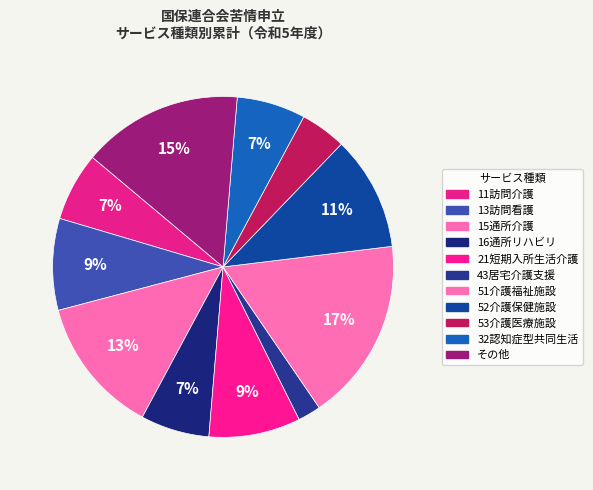

Which category has the biggest portion of the pie?

51介護福祉施設